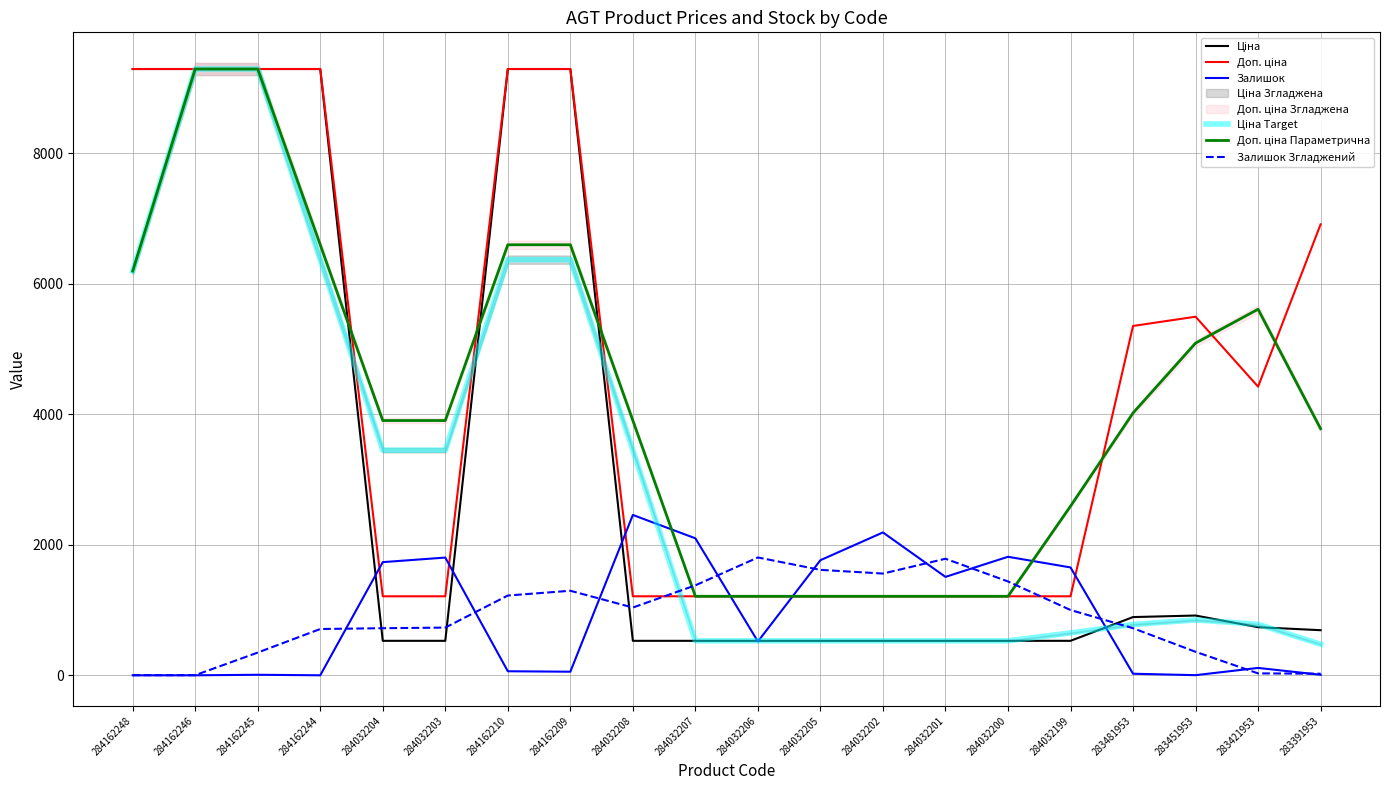

What position from the right is 284032208?

12